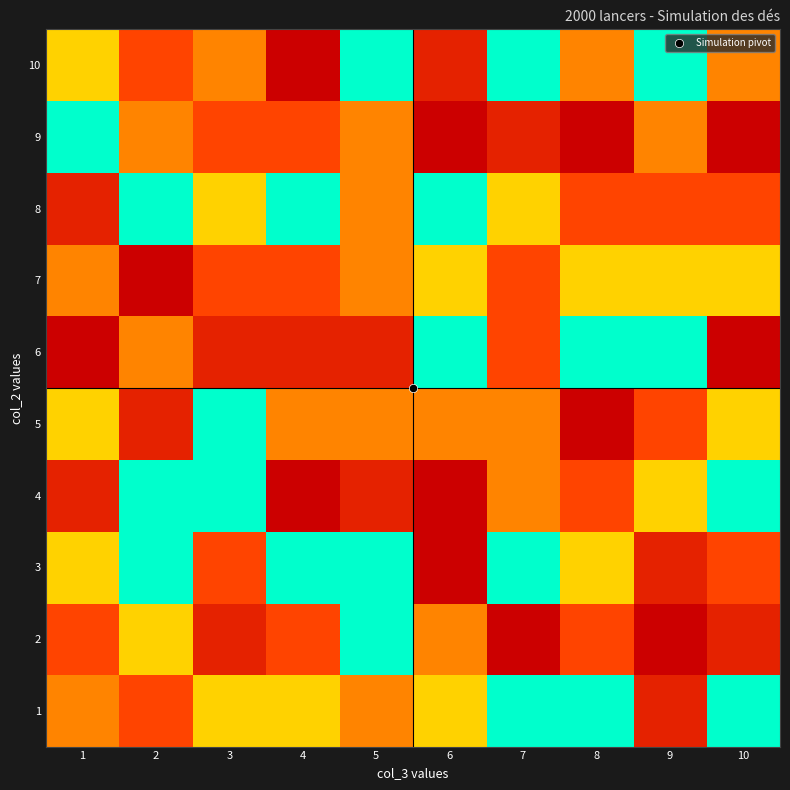

What is the smallest value displayed?

1